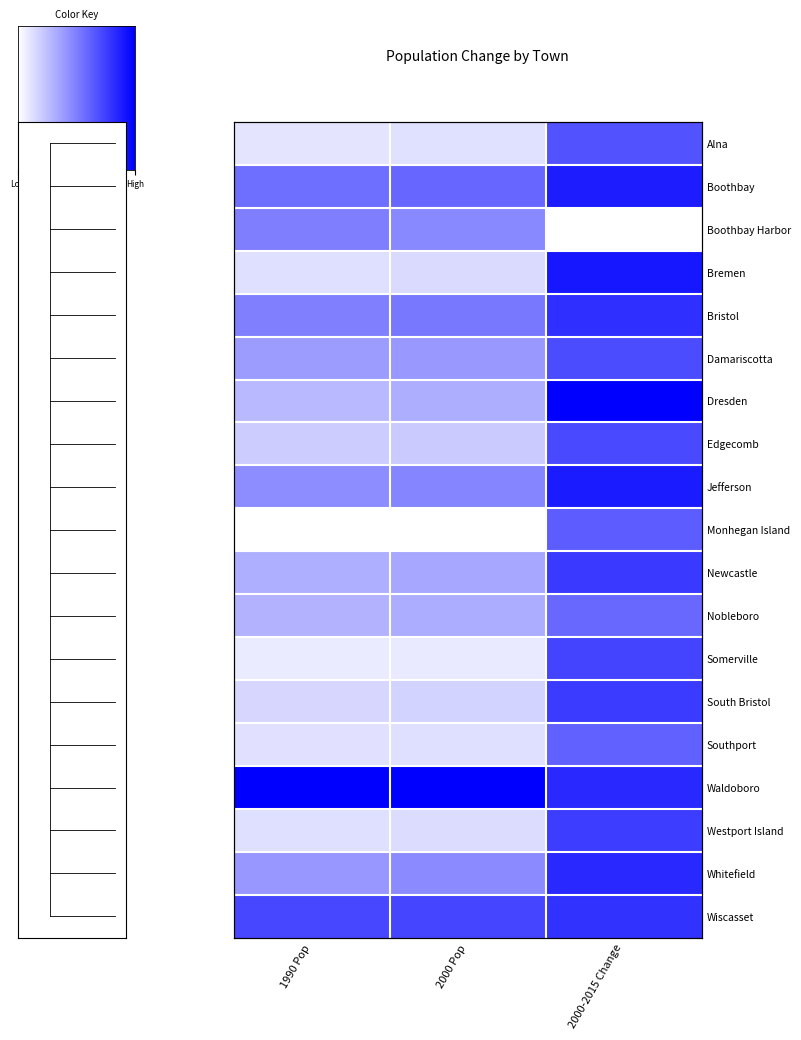

Is it true that Somerville equals 0.4 at 2000 Pop?

True